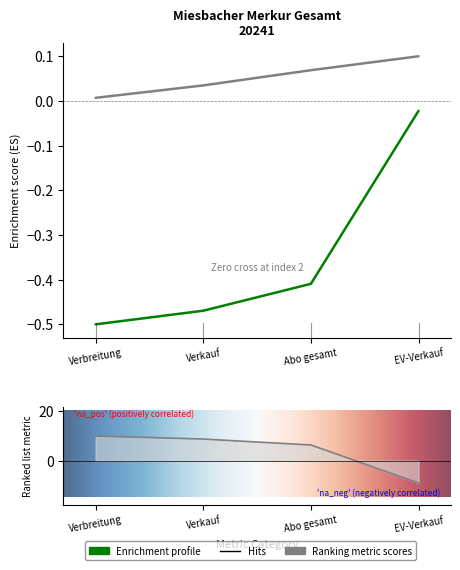

How many data points does each series have?

4